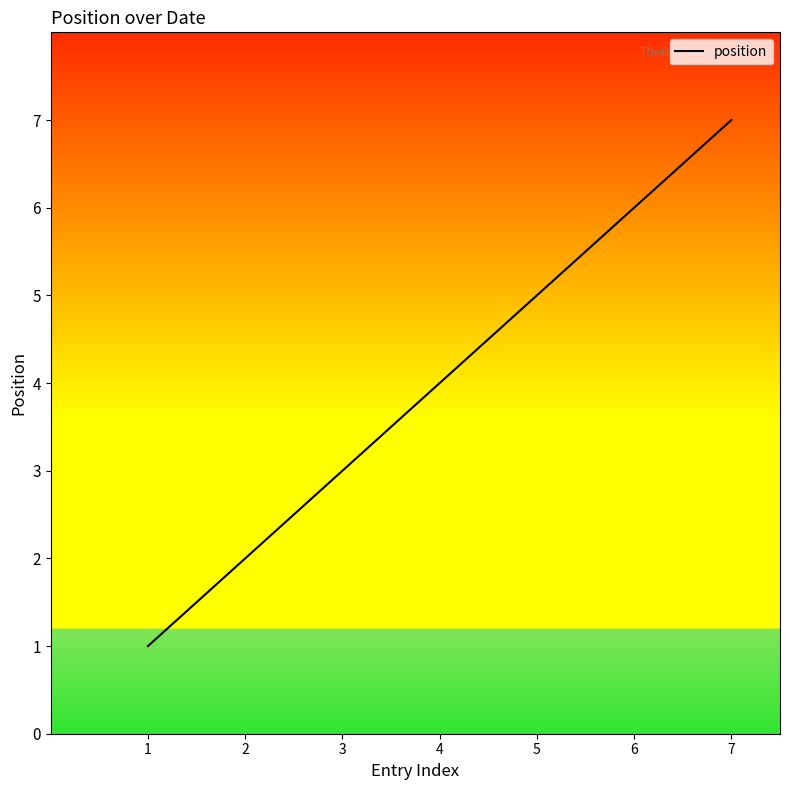

Is it true that the value at 1 is 0?

False